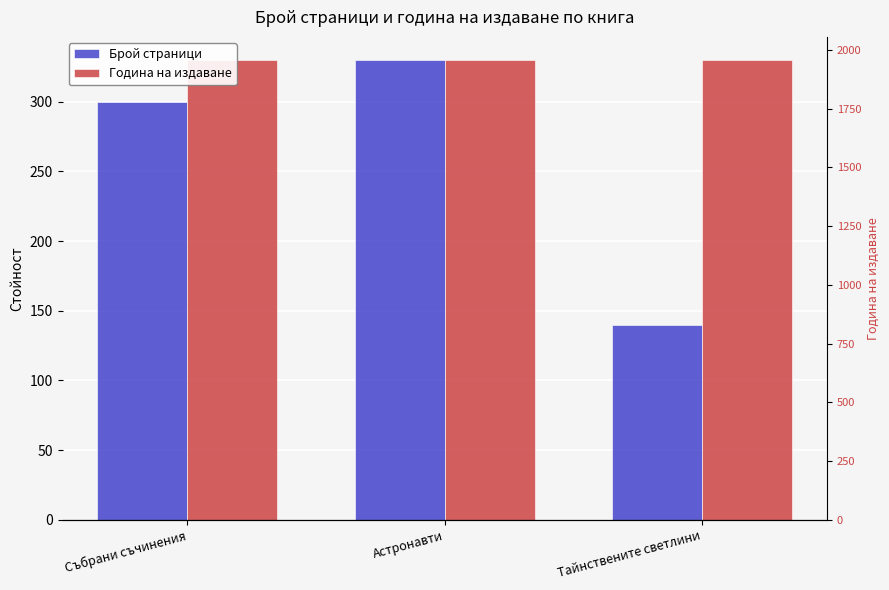

Is the value of Брой страници at Тайнствените светлини greater than the value of Година на издаване at Събрани съчинения?

No